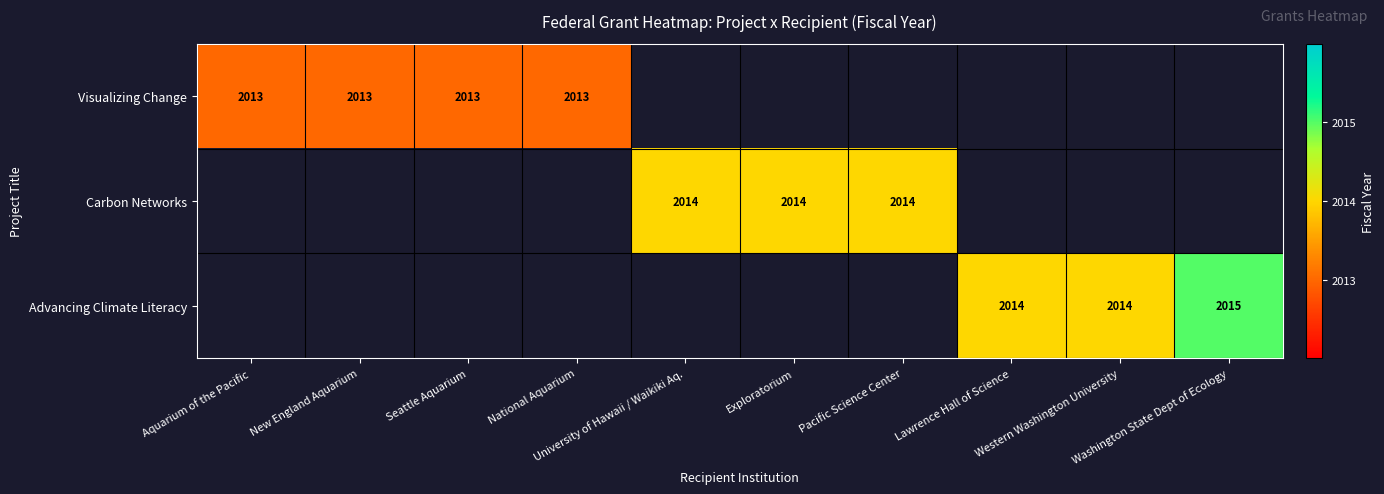

Rank the series by their maximum value, from lowest to highest.

Visualizing Change, Carbon Networks, Advancing Climate Literacy